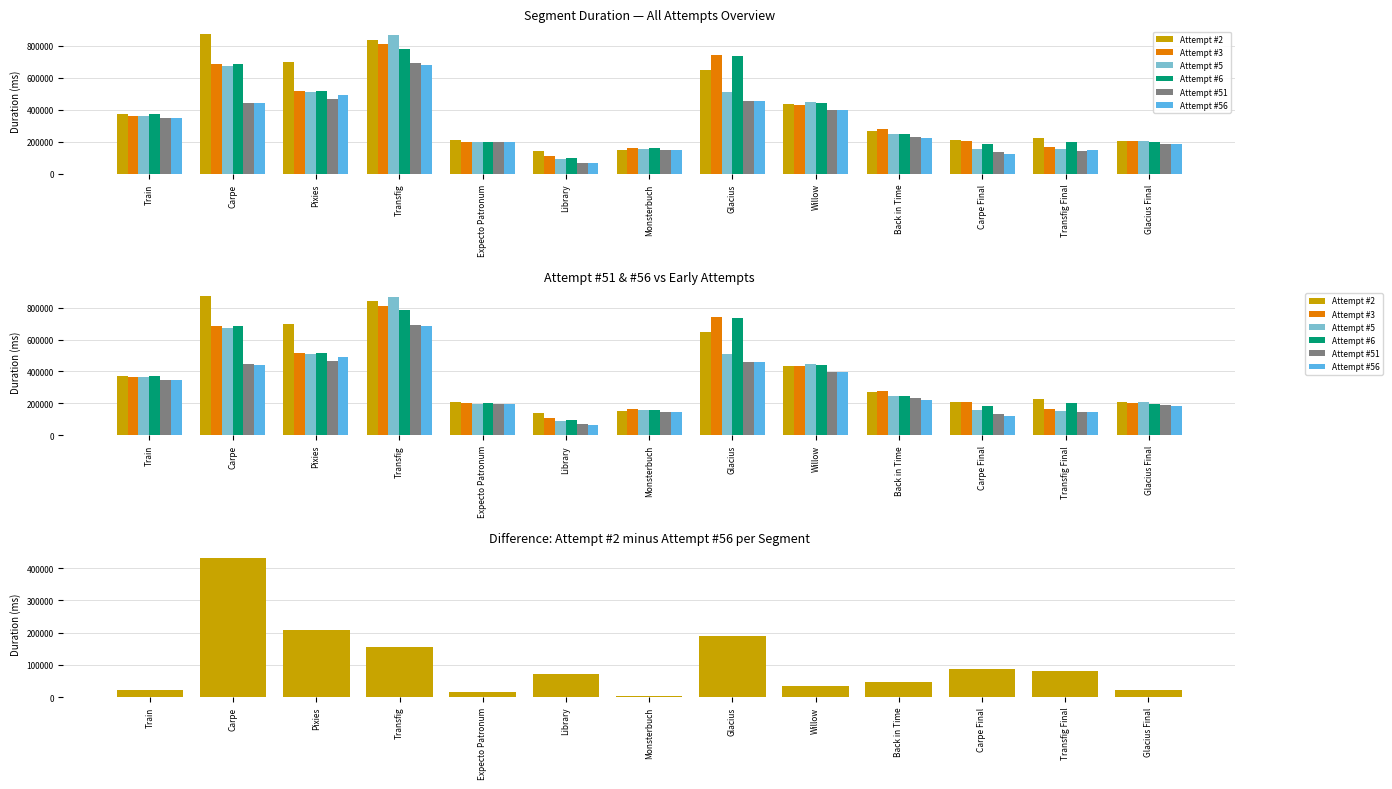

What is the lowest value of the Attempt #3 series?

110920